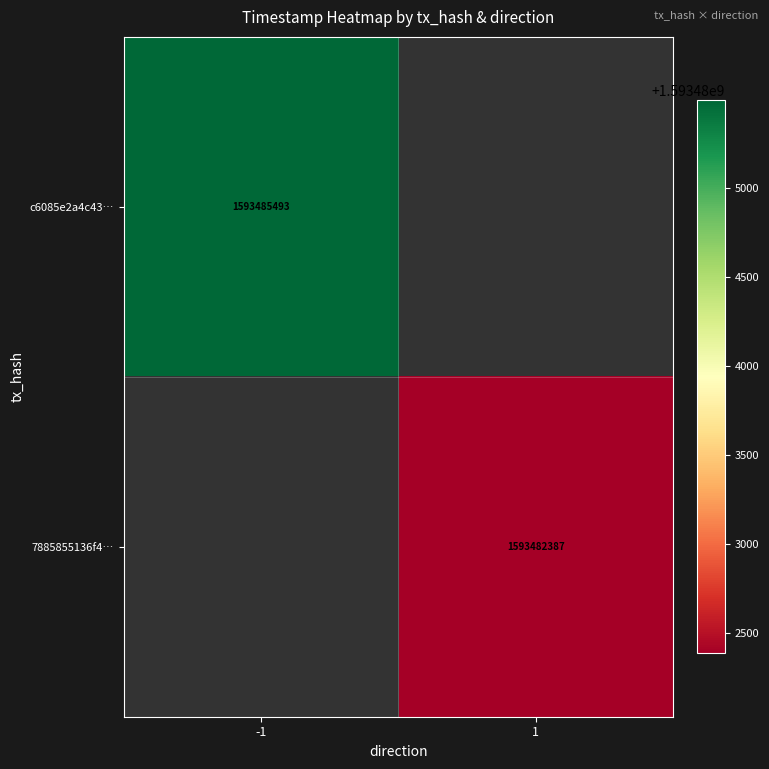

True or false: 7885855136f4… has a value of 1593482387 at 1.

True